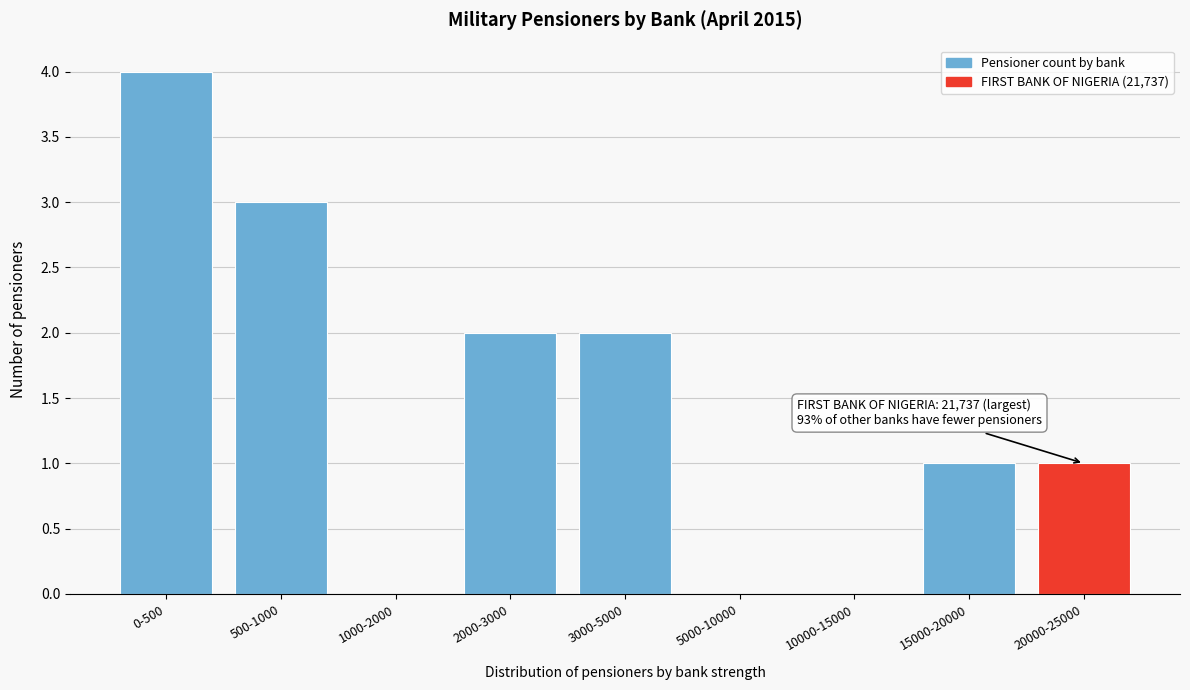

Reading right to left, list all the values displayed in this chart.

20000-25000=1	15000-20000=1	10000-15000=0	5000-10000=0	3000-5000=2	2000-3000=2	1000-2000=0	500-1000=3	0-500=4